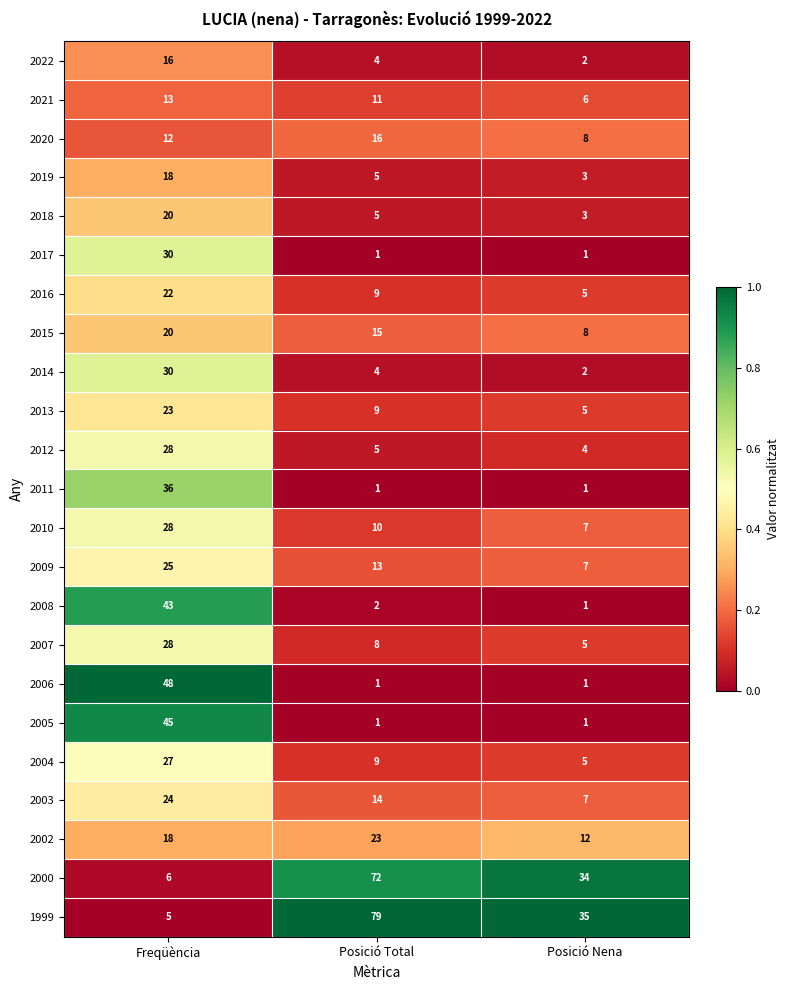

At how many categories does at least one series exceed 6?

3